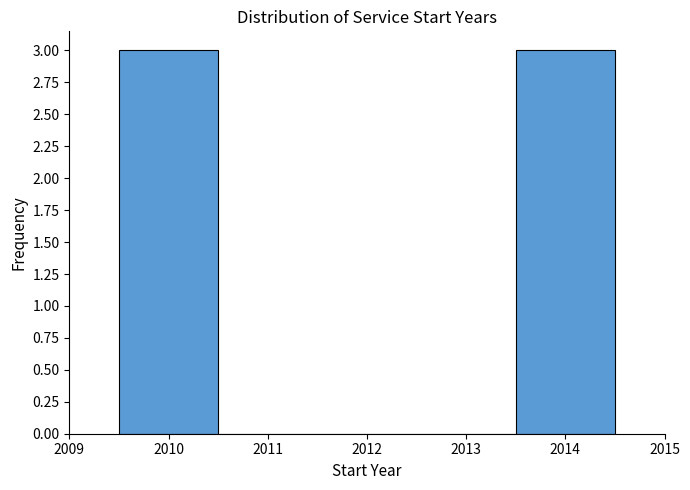

How tall is the bar that spans 2009.5 to 2010.5 on the x-axis? The values are not printed on the chart, so give them approximately, as read against the axis.

3